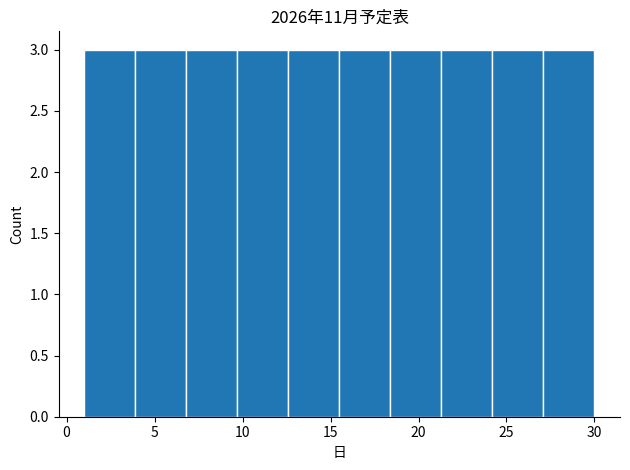

How tall is the bar that spans 15.5 to 18.4 on the x-axis? Neither the bar edges nor the heights are printed on the chart, so give them approximately, as read against the axes.

3